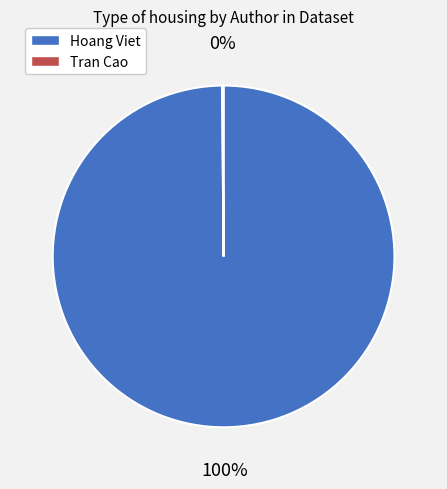

True or false: Hoang Viet accounts for 100% of the total.

True